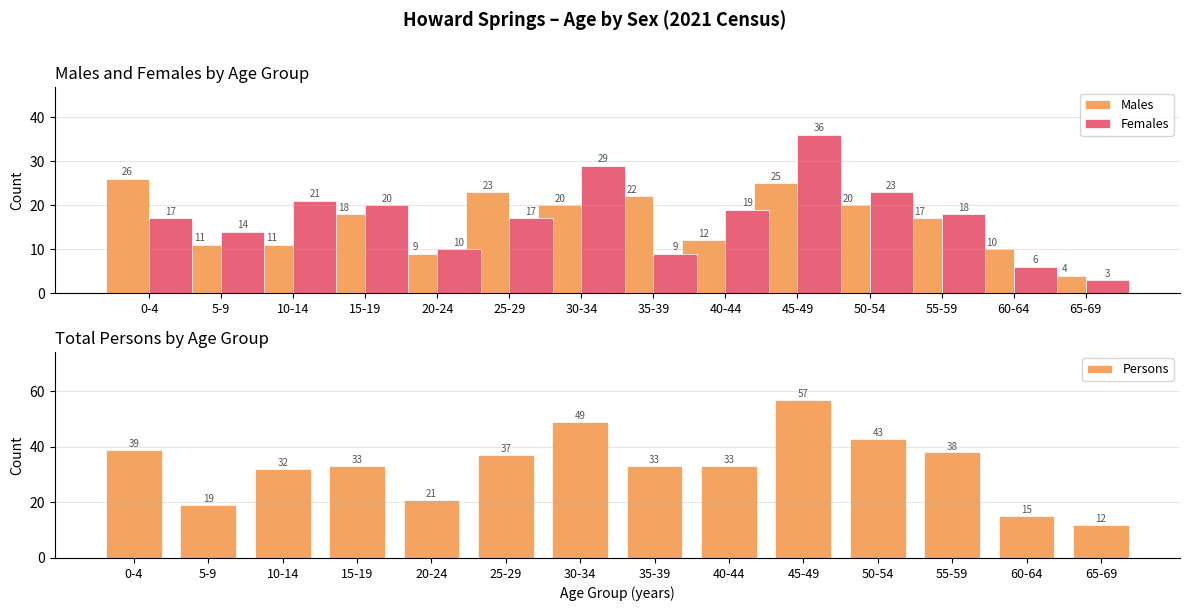

Between 5-9 and 10-14, which series saw the biggest shift?

Persons